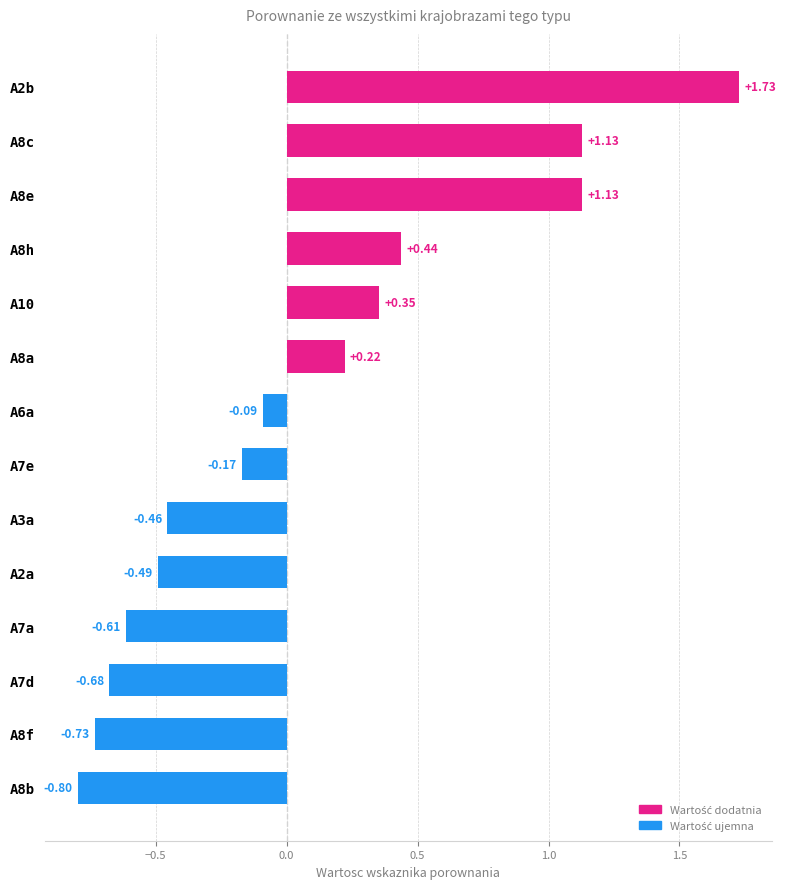

What is the ratio of the value at A10 to the value at A8c?

0.3